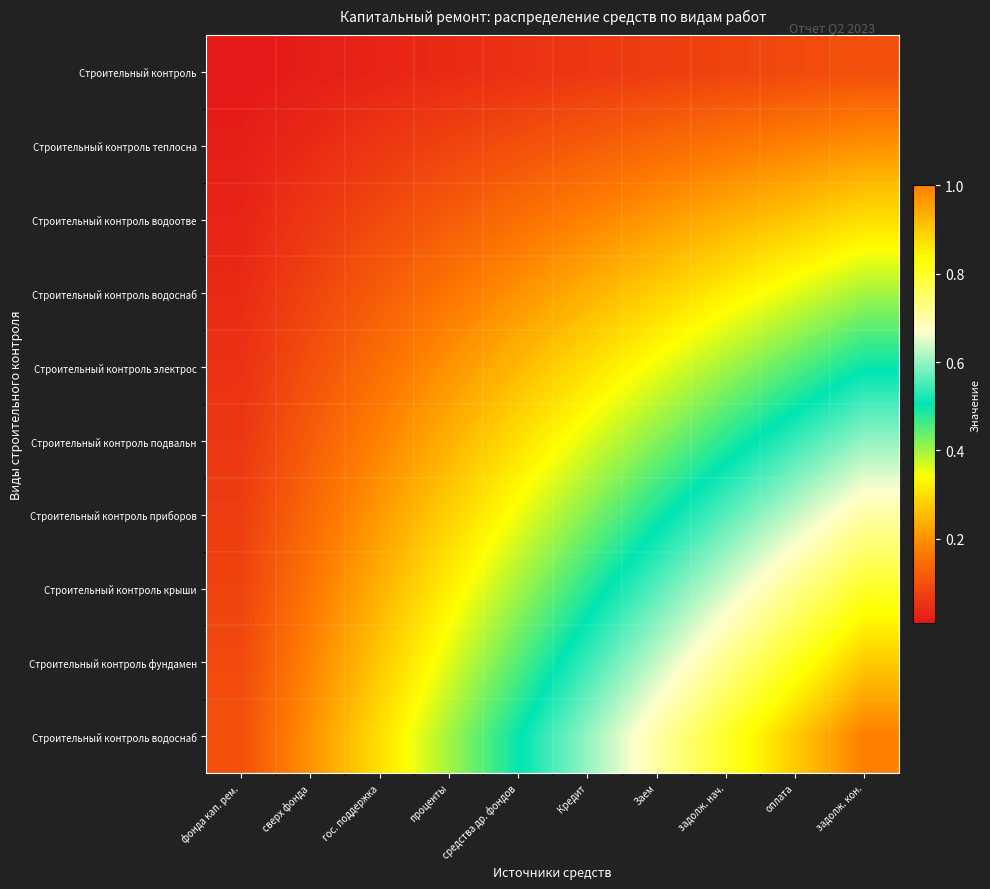

Between гос. поддержка and фонда кап. рем., which is larger?

гос. поддержка